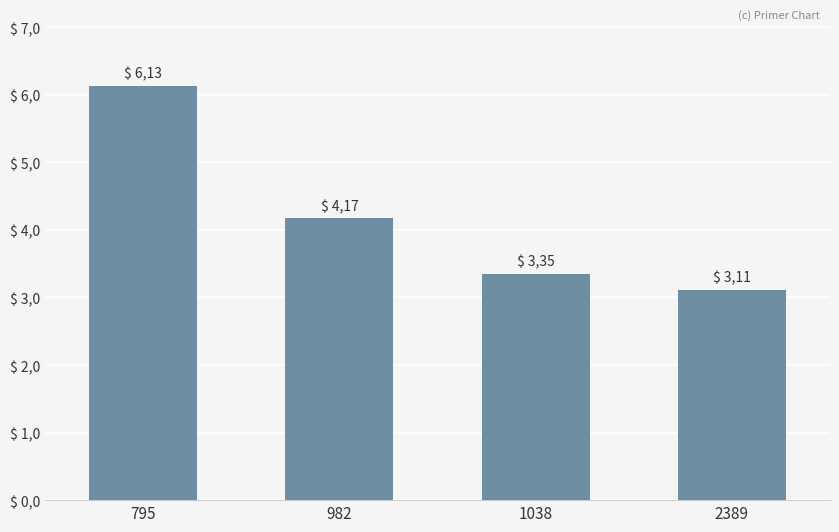

List the labels in order of value, smallest first.

2389, 1038, 982, 795